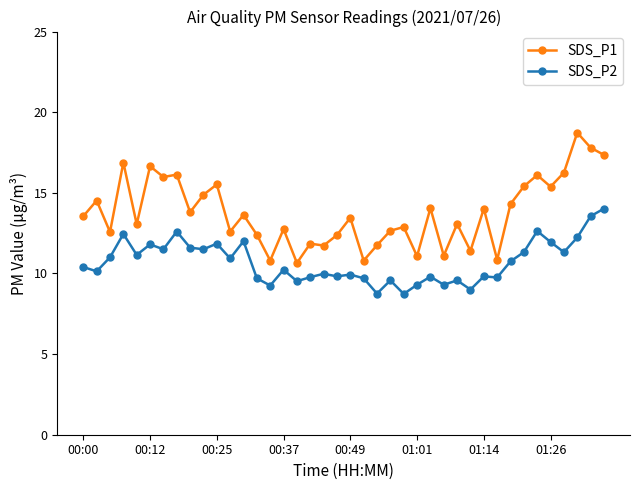

What is the maximum value for SDS_P2?

14.0